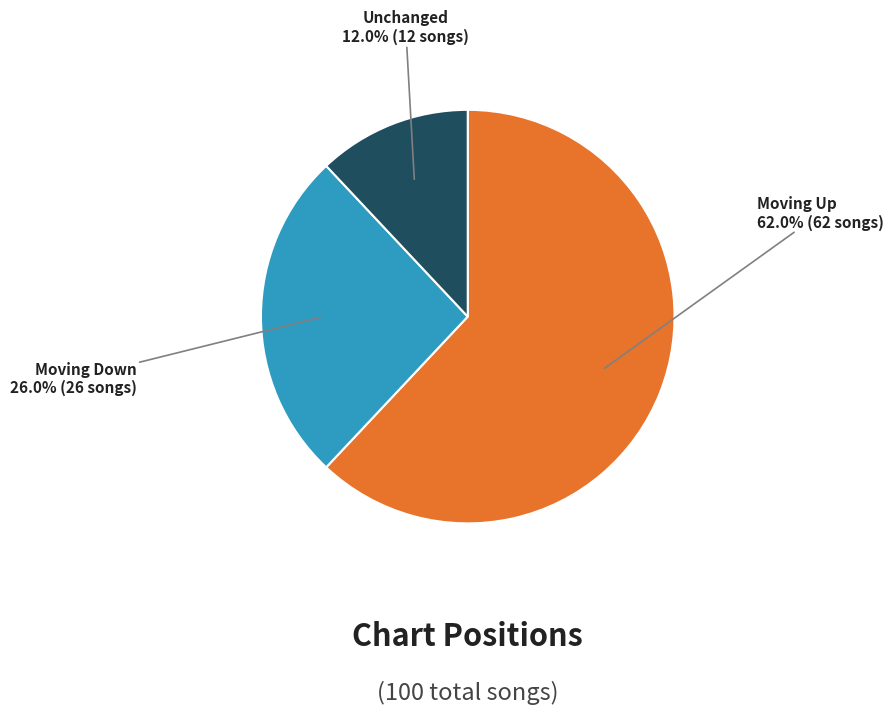

Is there a majority slice in this chart?

Yes